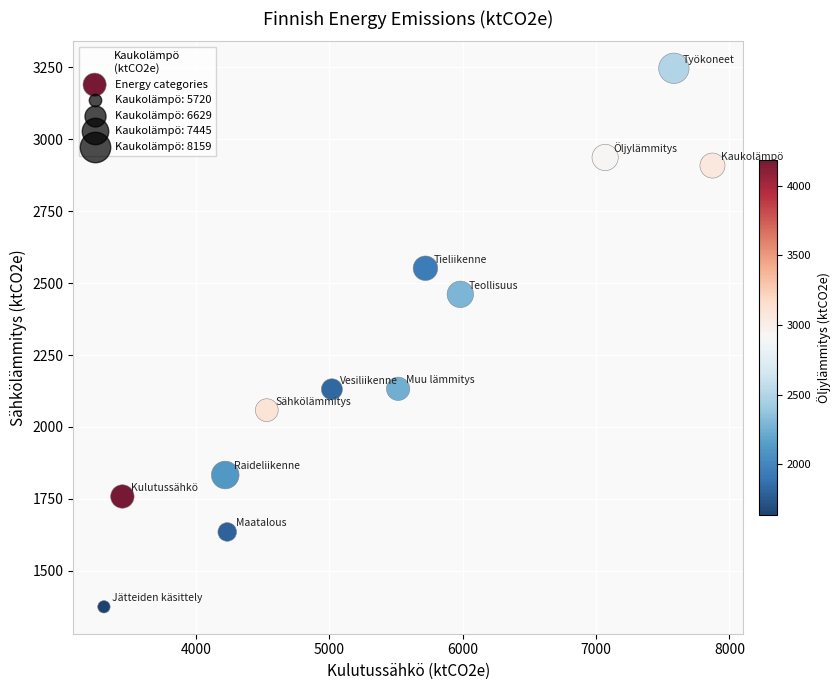

What is the average X value?

5375.6